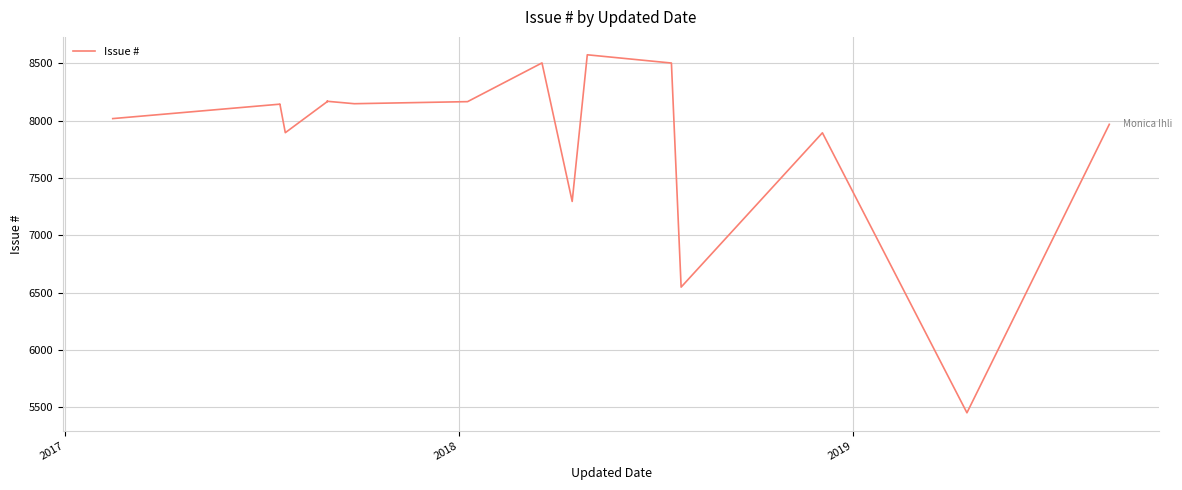

True or false: the data shows 3737 at 2016.

False